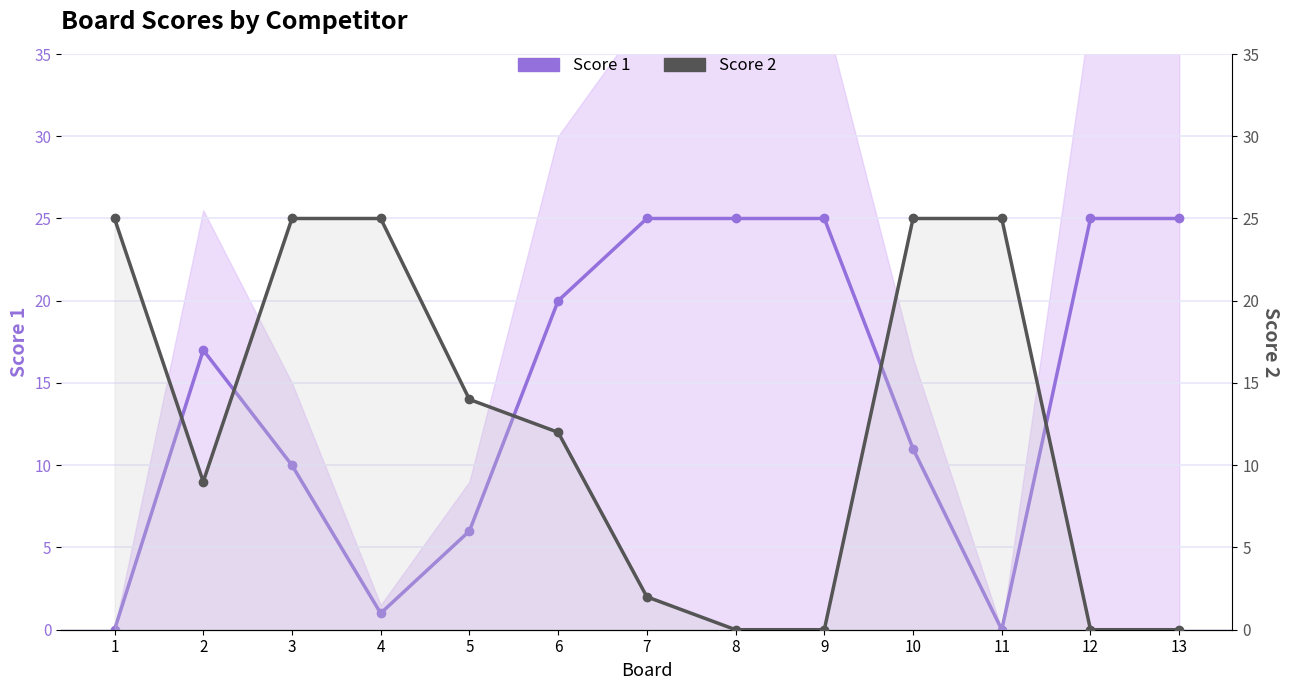

How many lines are shown in the chart?

2